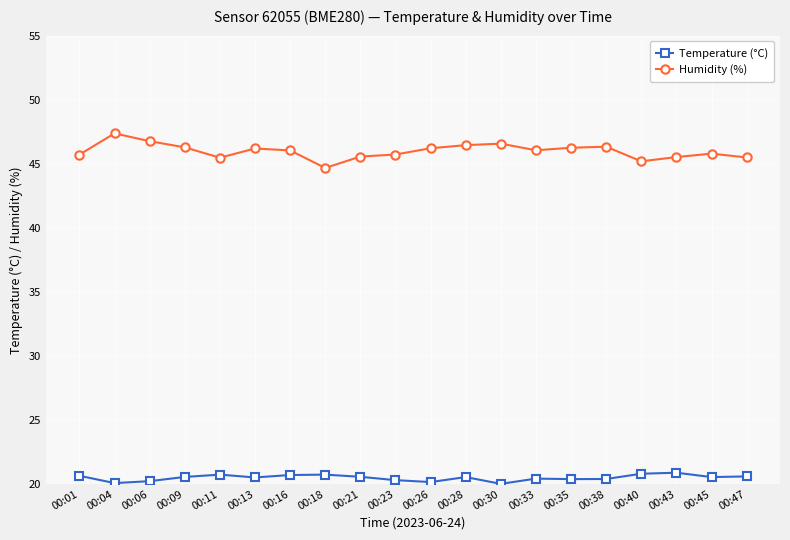

How many data points does each series have?

20